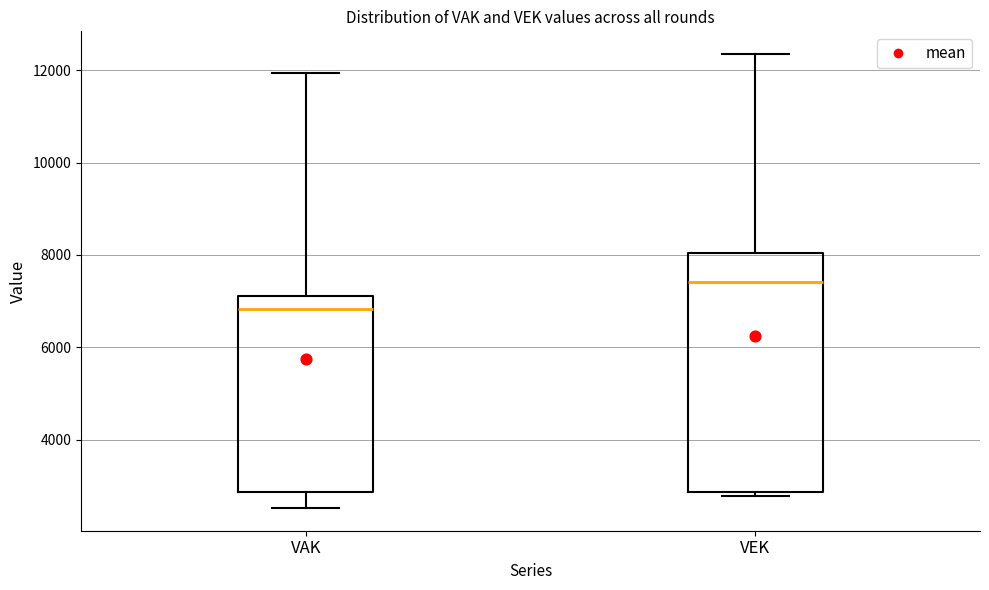

Reading left to right, transcribe this box plot: for each box, give where its median line is, the range the box spans, and where its two whiskers end, as read against the y-axis. The values are not printed on the chart, so give them approximately, as read against the axis.

VAK: median 6800, box 2800 to 7200, whiskers 2600 to 12000
VEK: median 7400, box 2800 to 8000, whiskers 2800 (just below the box's lower edge) to 12400